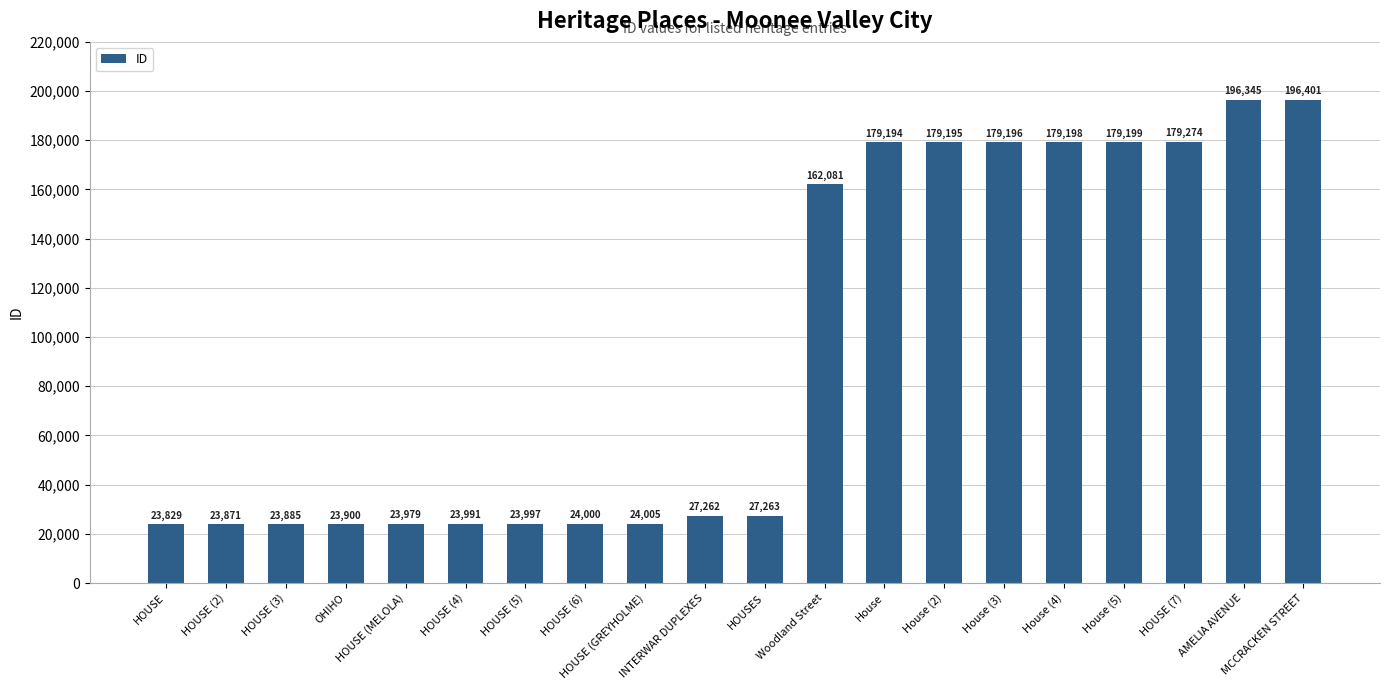

What is the average value?

95003